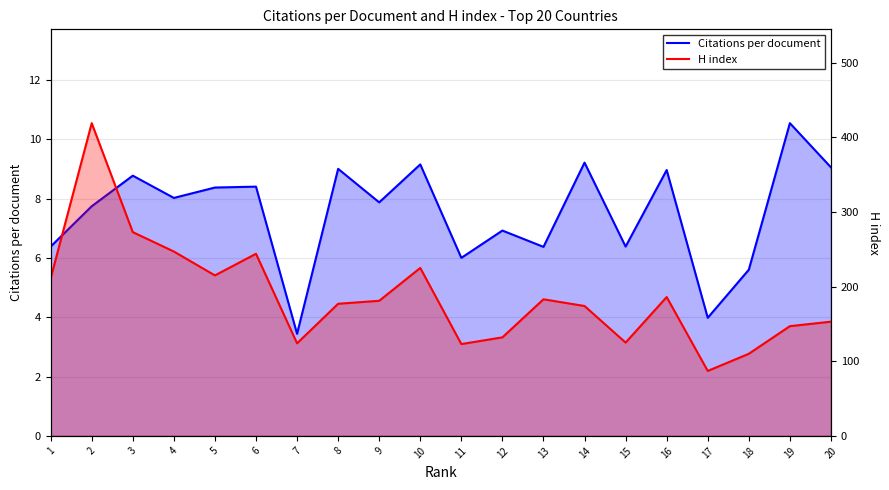

What is the value of the Citations per document point at the 13th from the left?

6.4